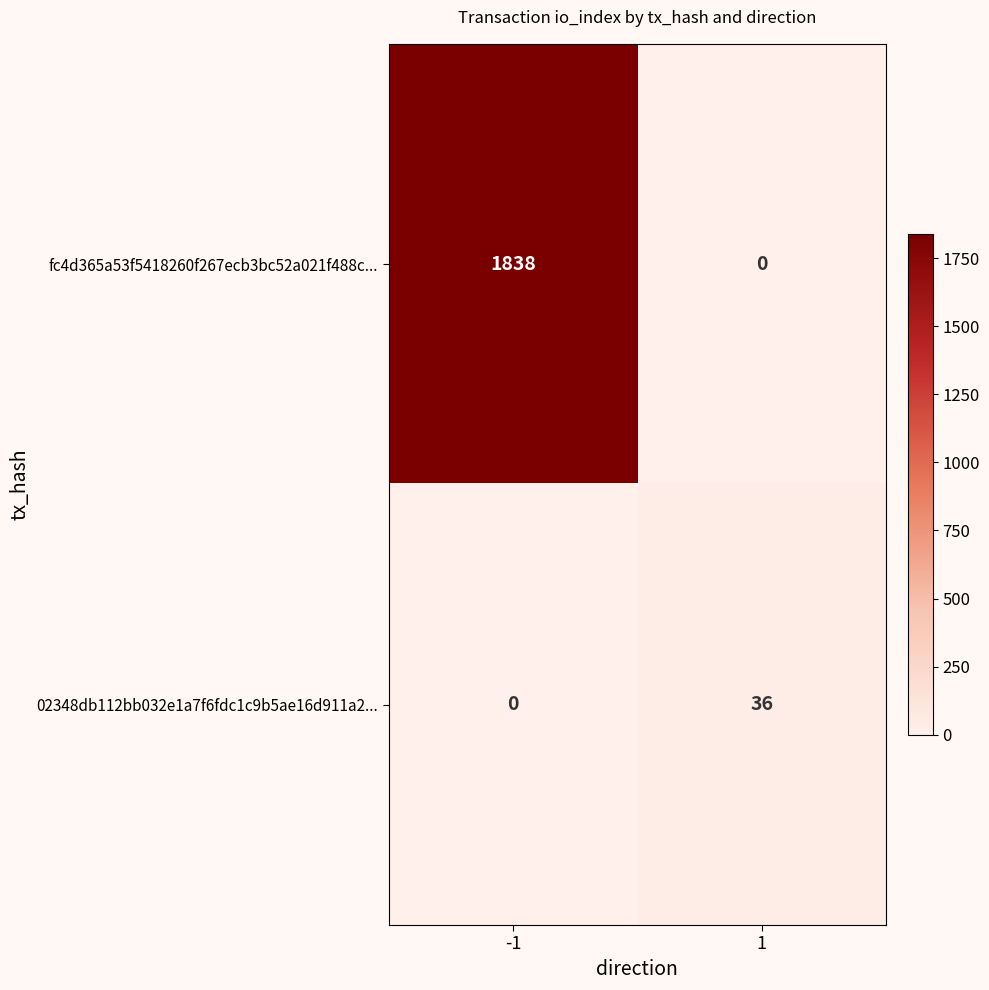

Reading right to left, what are all the values shown in this chart?

fc4d365a53f5418260f267ecb3bc52a021f488c...: 1=0	-1=1838
02348db112bb032e1a7f6fdc1c9b5ae16d911a2...: 1=36	-1=0